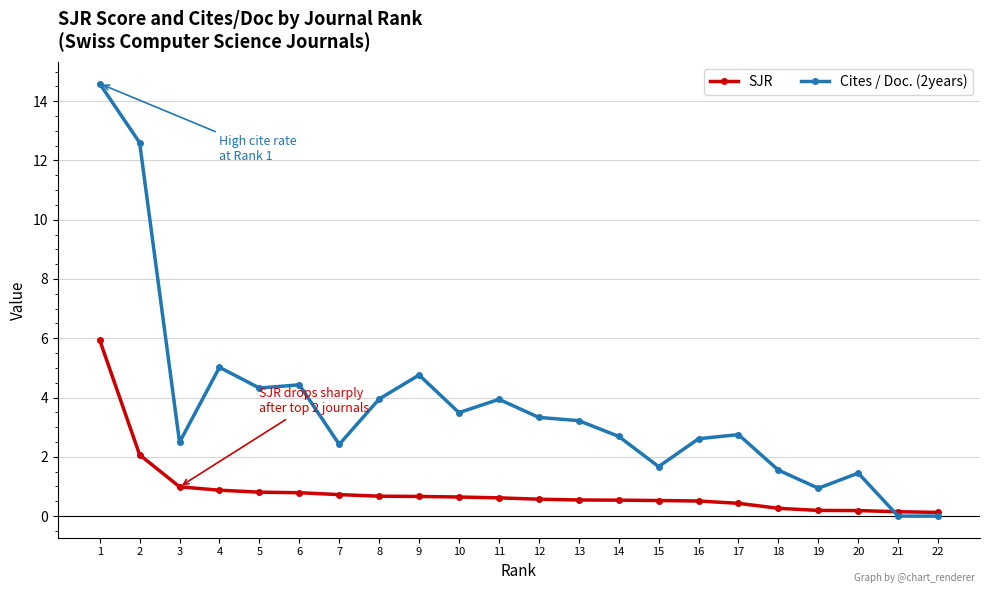

Count the number of data series in this chart.

2